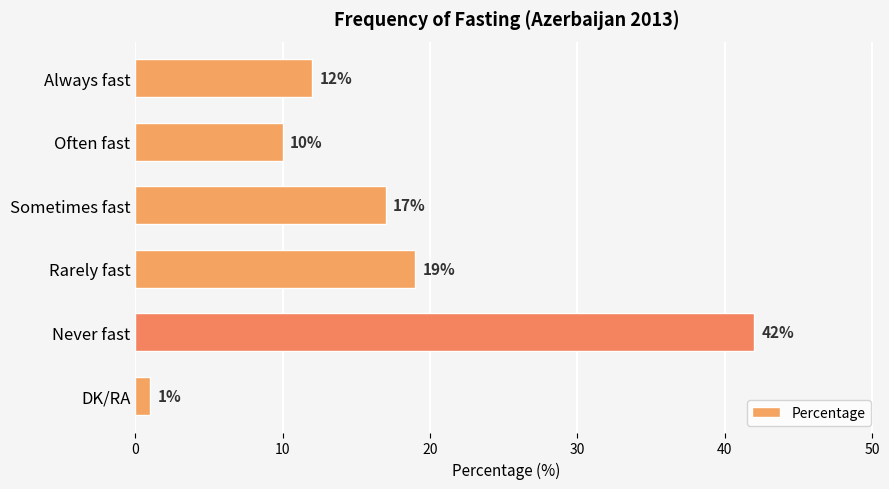

What is the difference between the second highest and second lowest values?

9